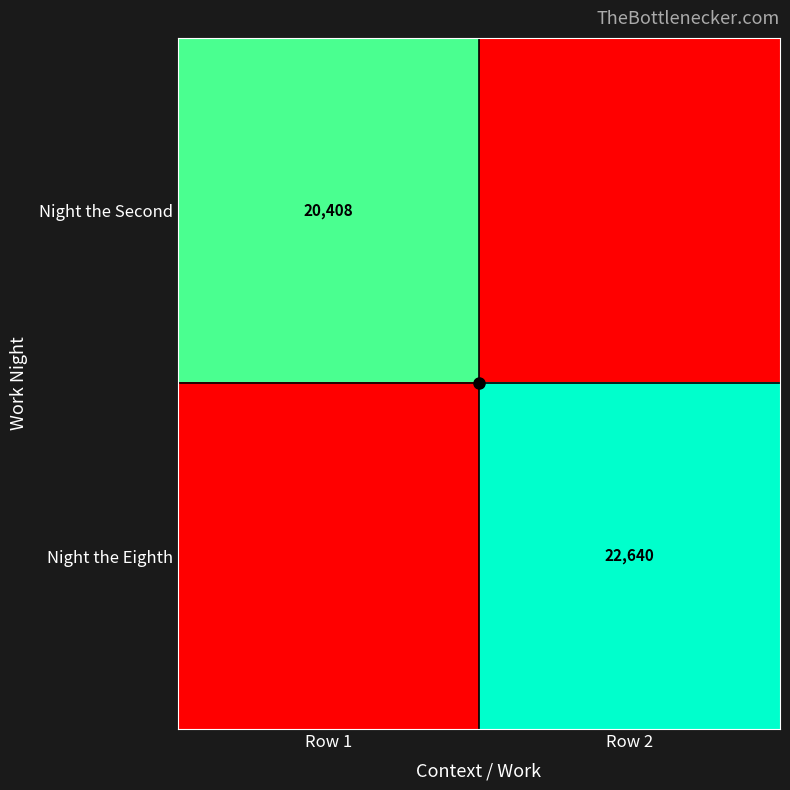

What is the greatest value displayed?

22640